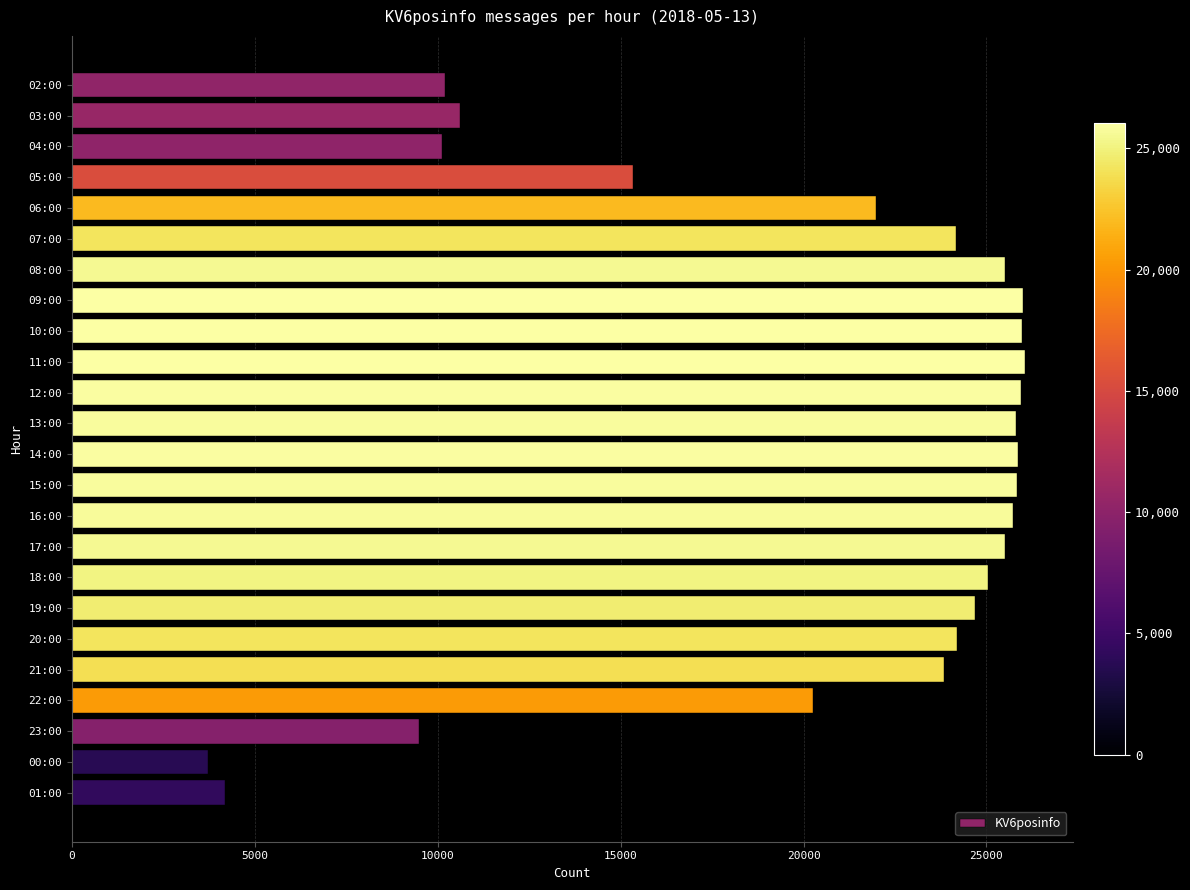

True or false: the data shows 10003 at 17:00.

False